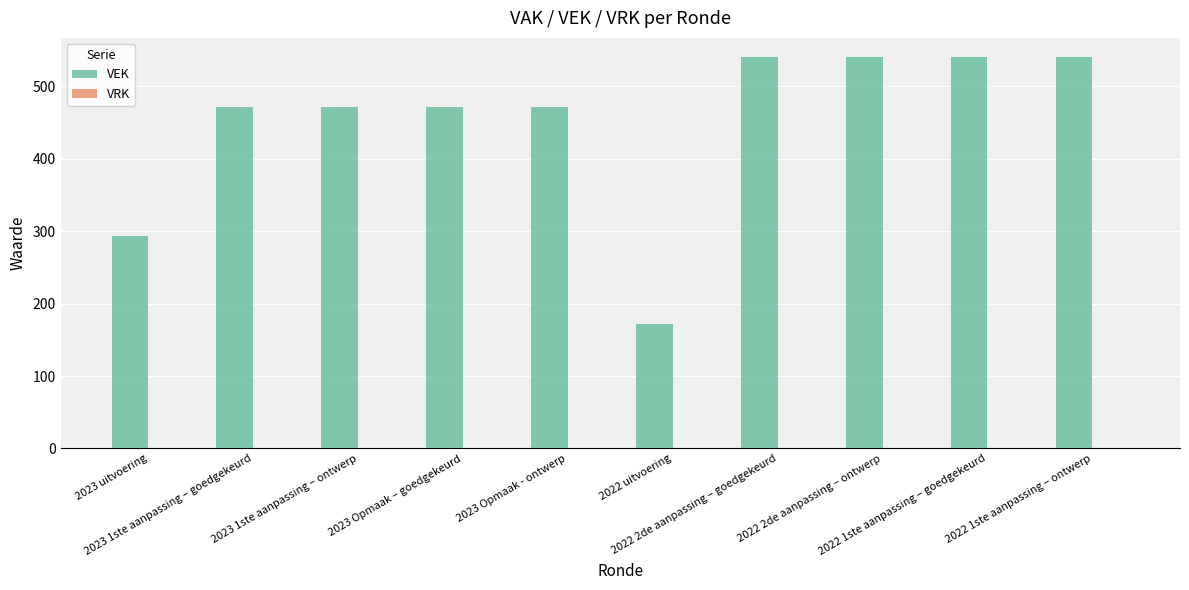

Does the chart contain stacked bars?

No